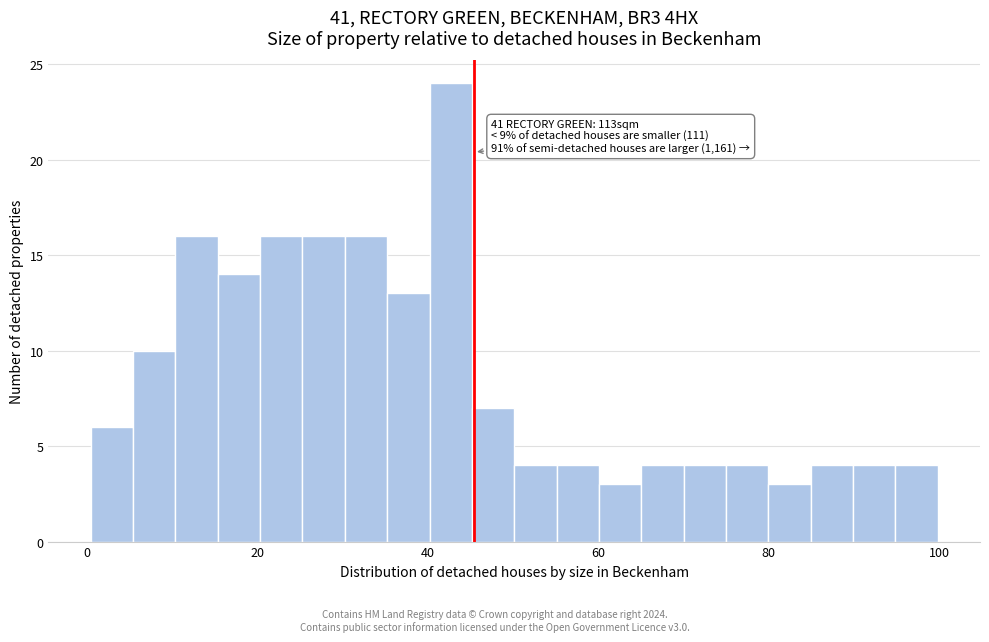

Around what value on the x-axis is the tallest bar? Give the approximate position of its centre, as read against the axis.

42